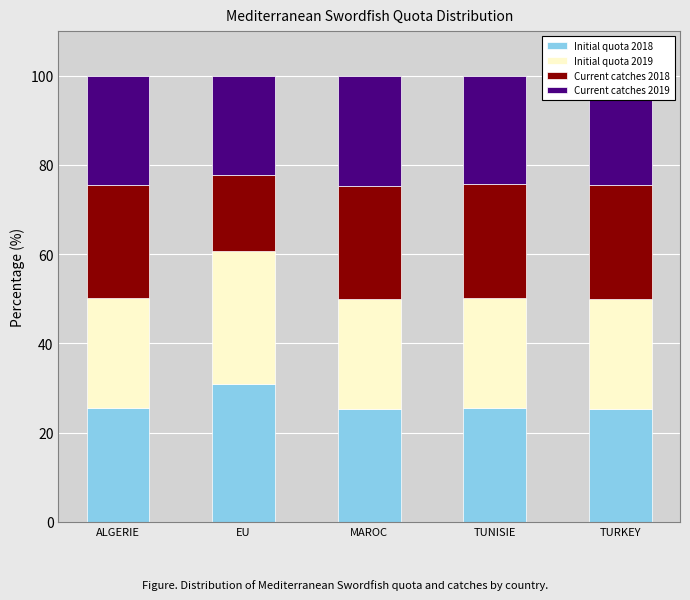

The value of Initial quota 2018 at EU is 42.2. True or false?

False